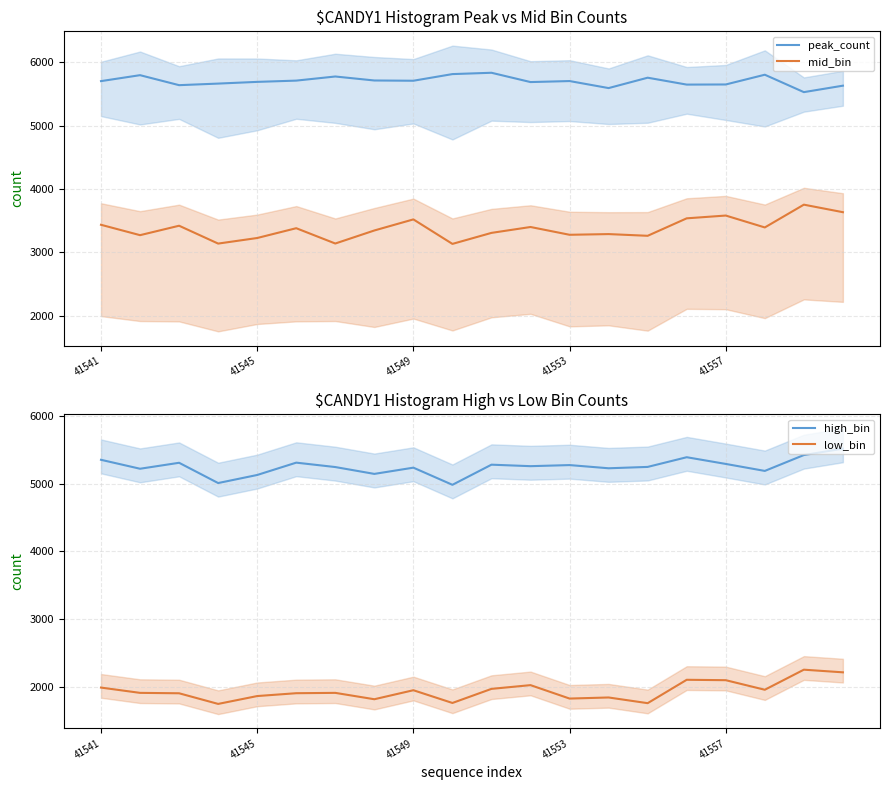

True or false: peak_count has a value of 3825 at 10.

False